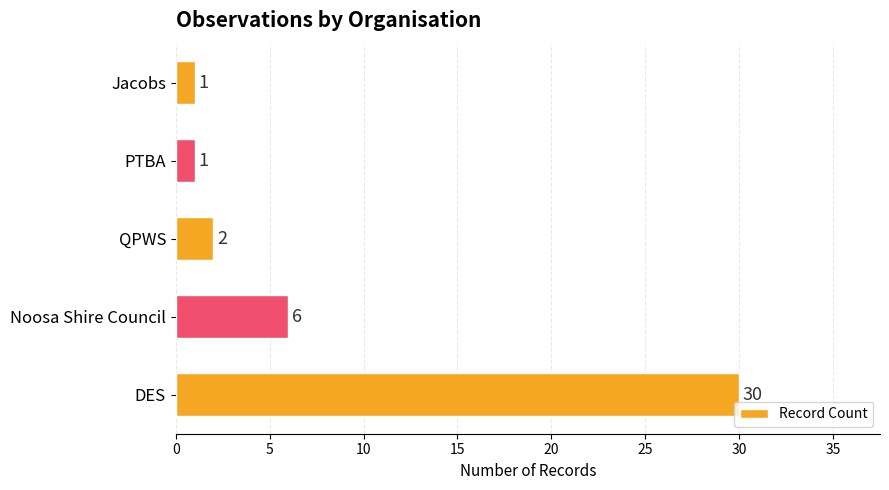

Are the bars horizontal?

Yes